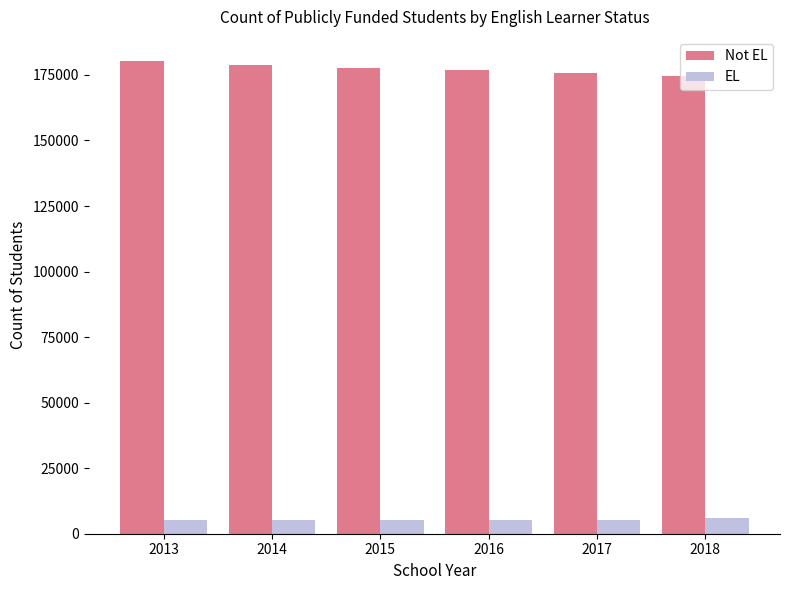

The value of Not EL at 2018 is 242052. True or false?

False